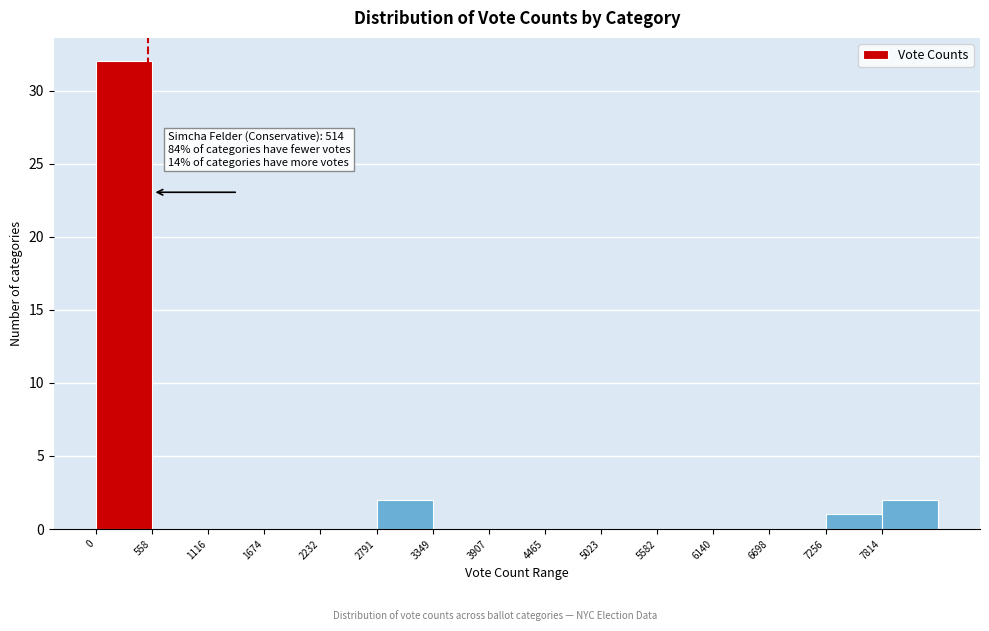

Over which range of the x-axis is the bar tallest?

0 to 600